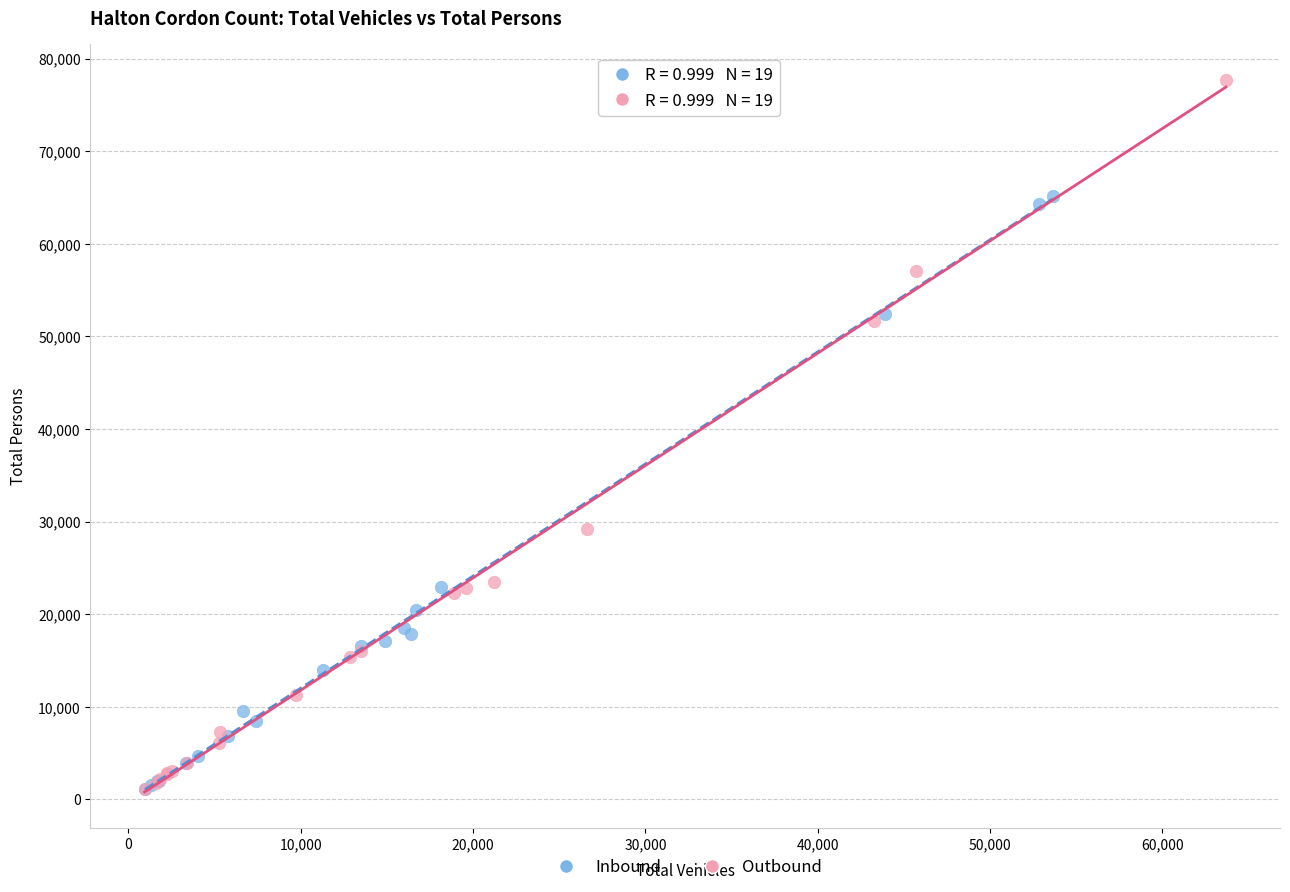

Which series contains the highest Y value?

Outbound